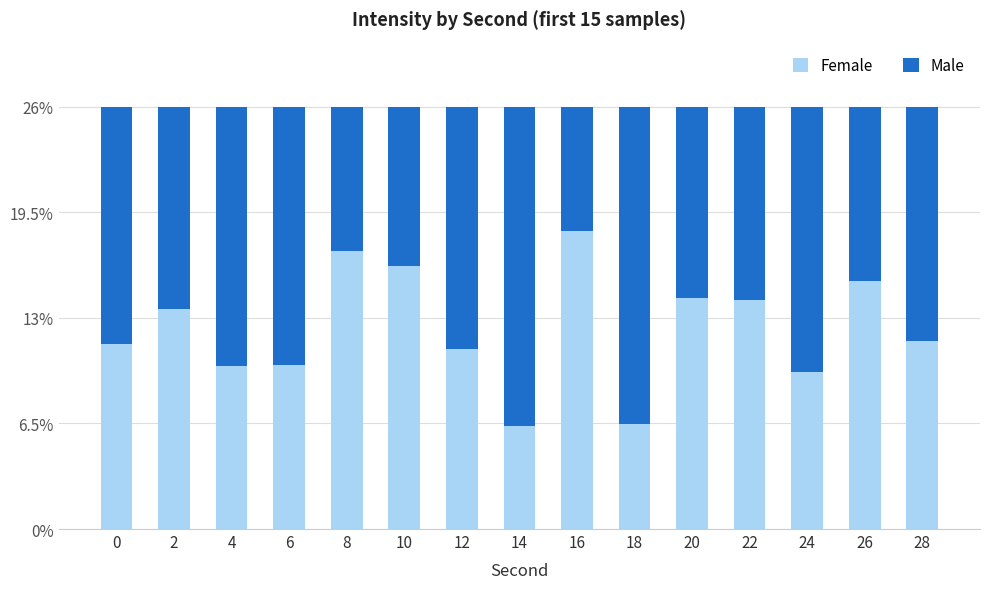

What is the lowest value of the Female series?

6.4